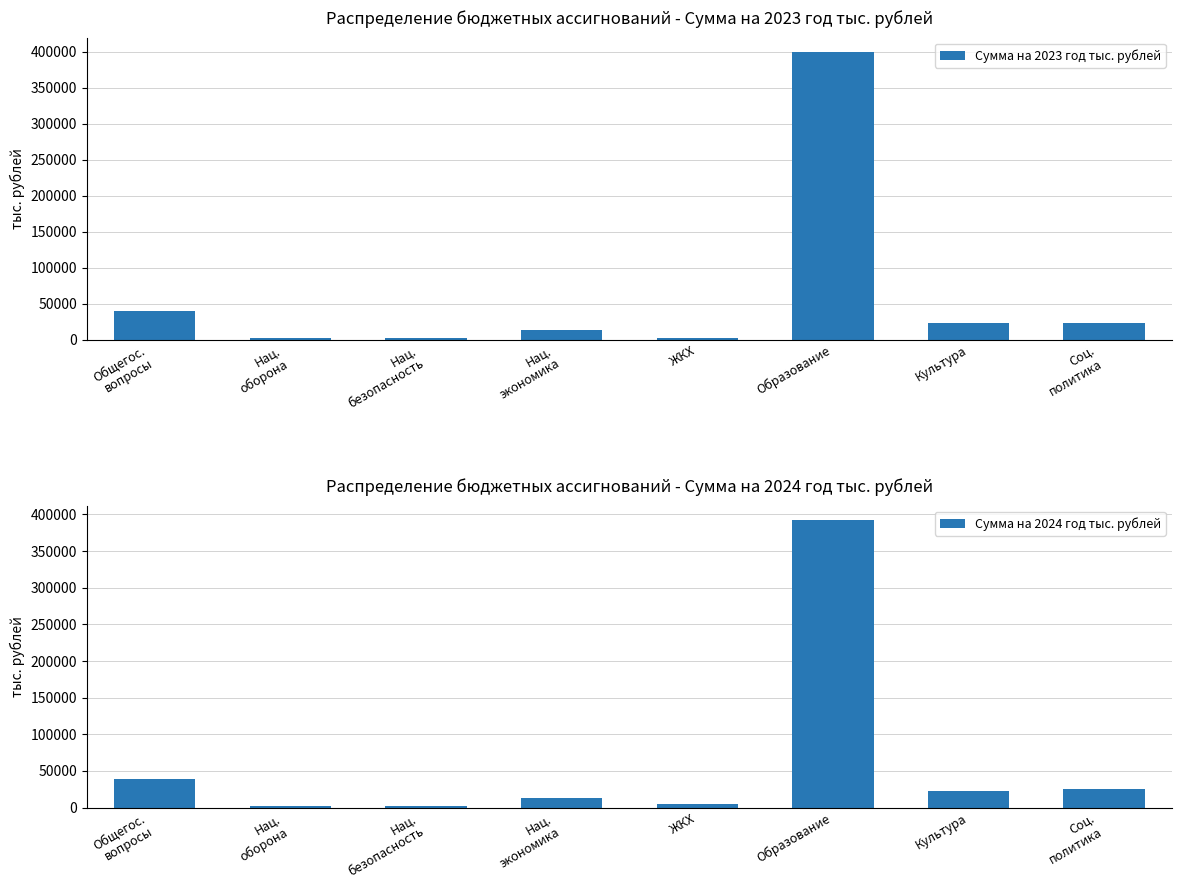

What is the sum of all Сумма на 2023 год тыс. рублей values?

503922.5